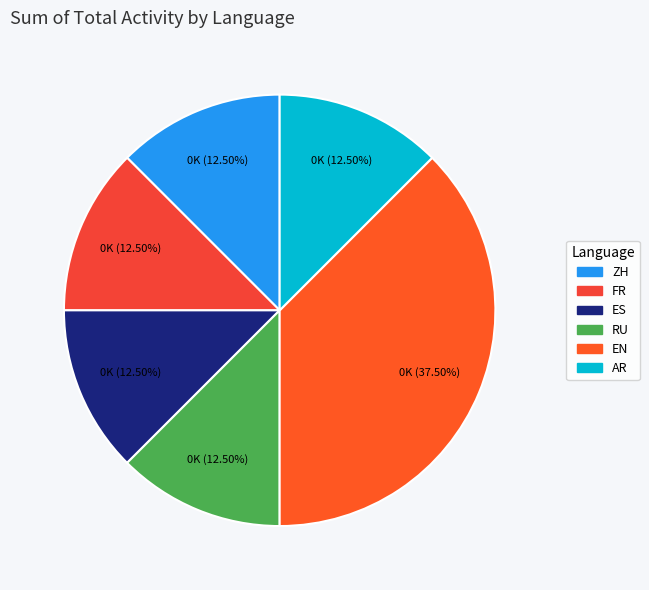

Between EN and ES, which is larger?

EN